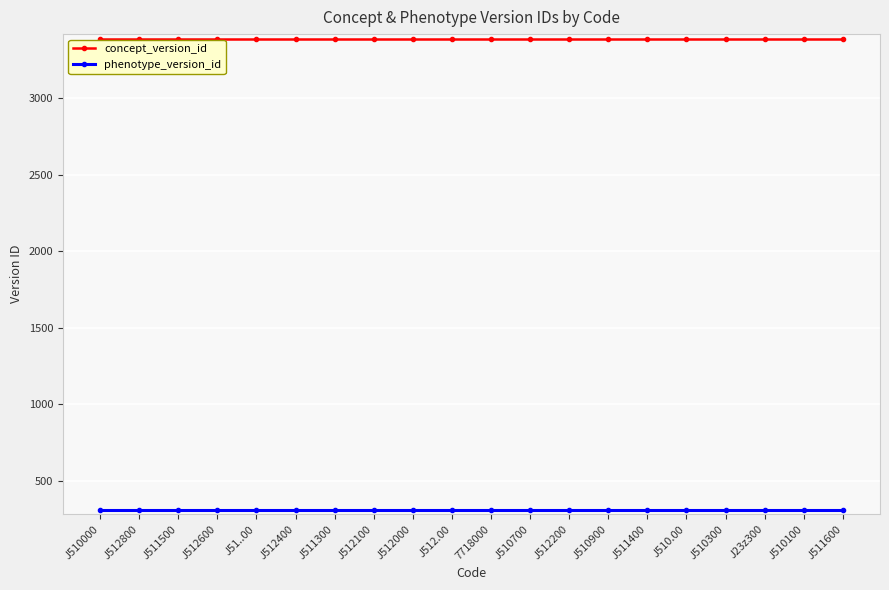

What is the sum of all concept_version_id values?

67740